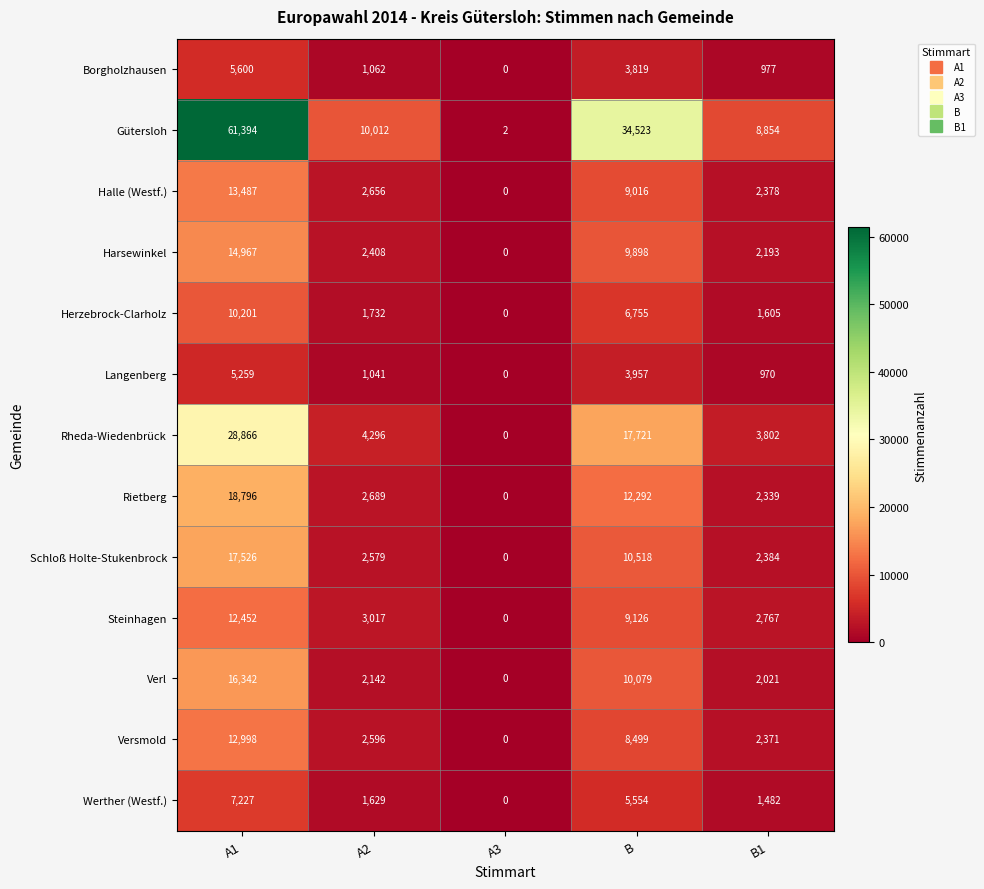

Where does the Harsewinkel series first go above 2408?

A1